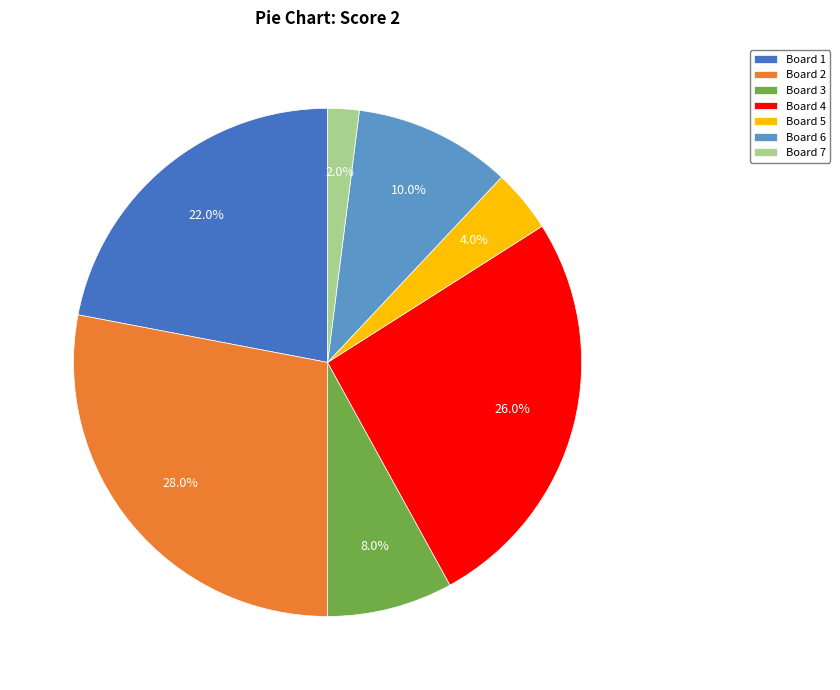

To the nearest percent, what is the average slice percentage?

14%